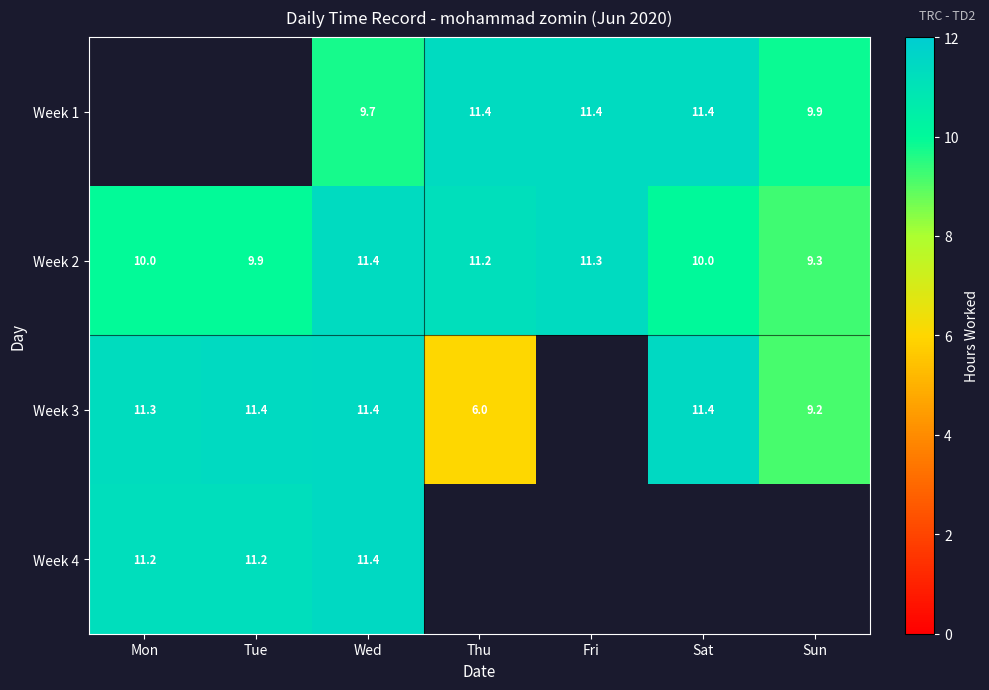

Is the value of Week 2 at Sun greater than the value of Week 4 at Mon?

No